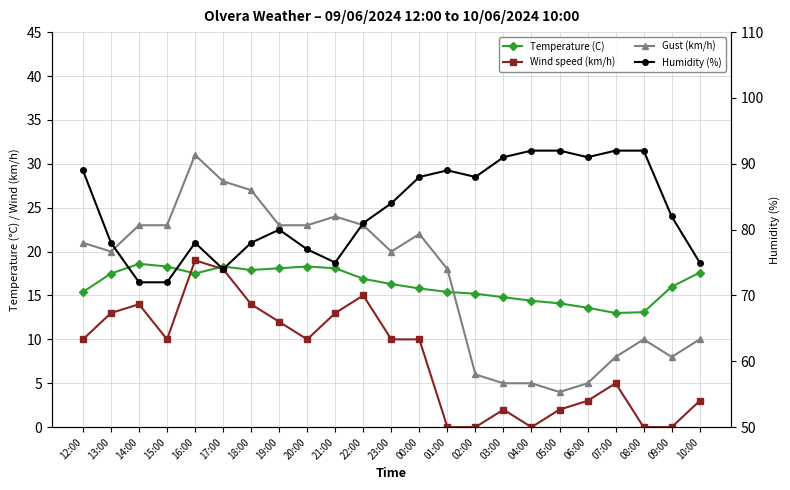

What position from the right is 12:00?

23